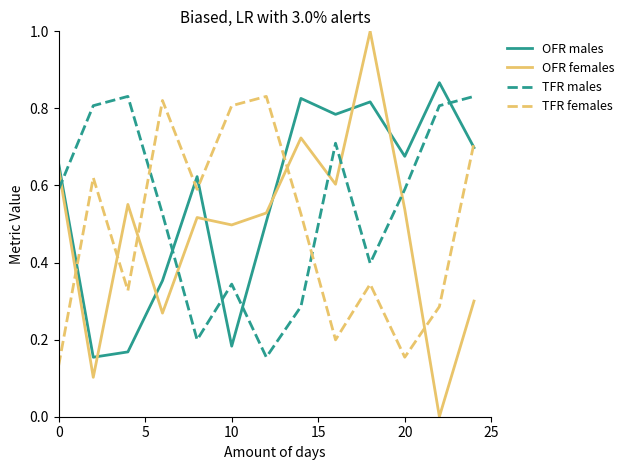

Which series has the widest spread of values?

OFR females